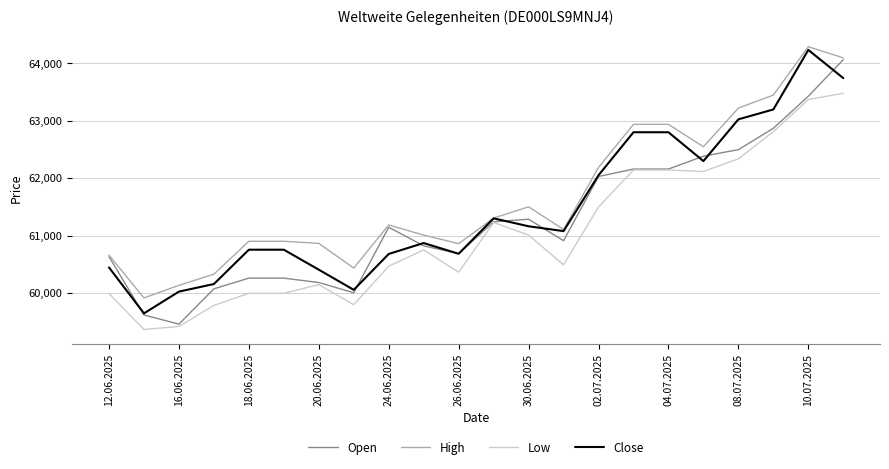

What is the highest value of the High series?

64289